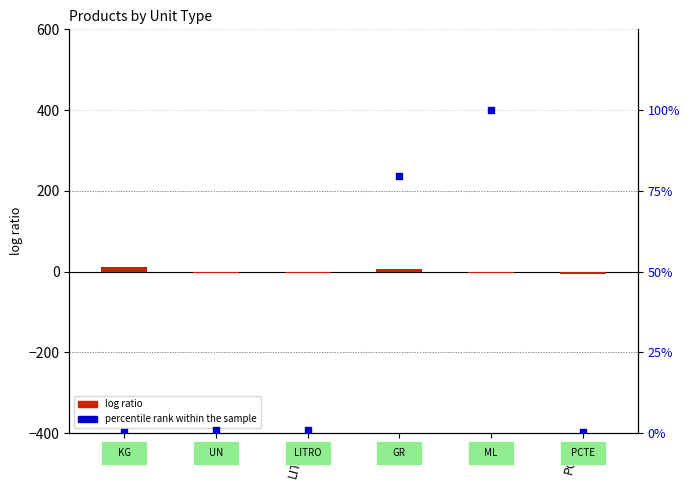

Is the value of percentile rank within the sample at GR greater than the value of log ratio at LITRO?

Yes